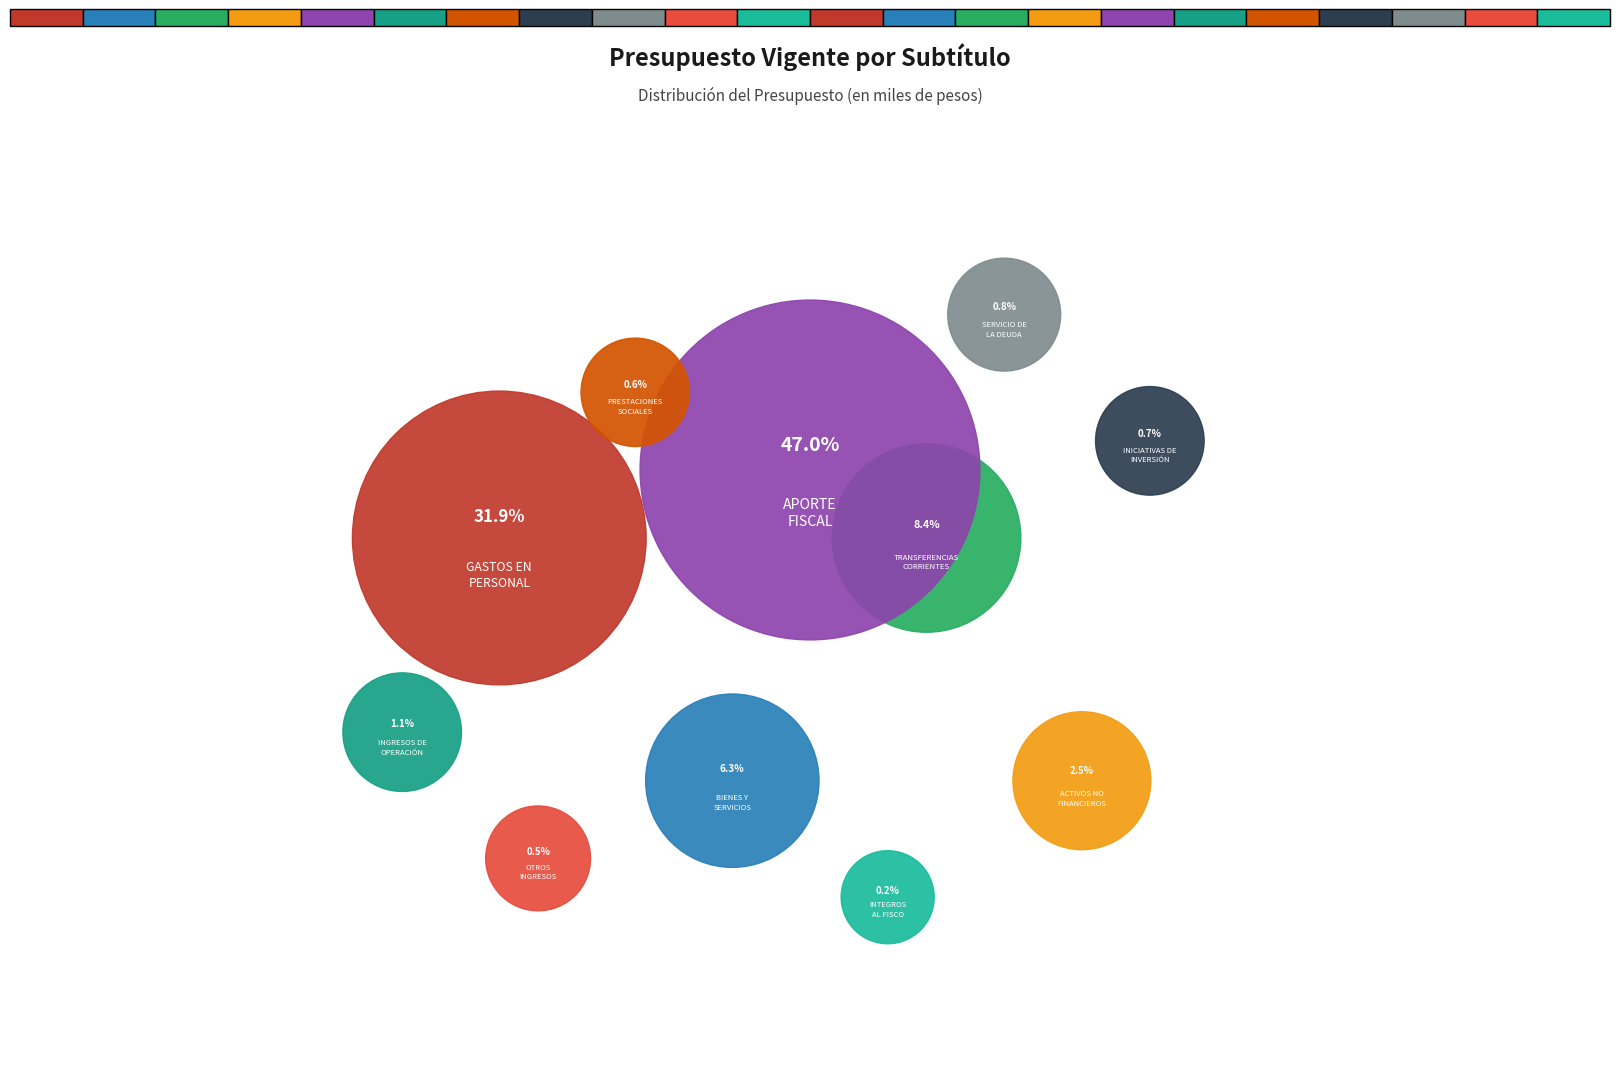

Combined, what portion of the pie is BIENES Y SERVICIOS DE CONSUMO and TRANSFERENCIAS CORRIENTES (GASTOS)?

14.7%